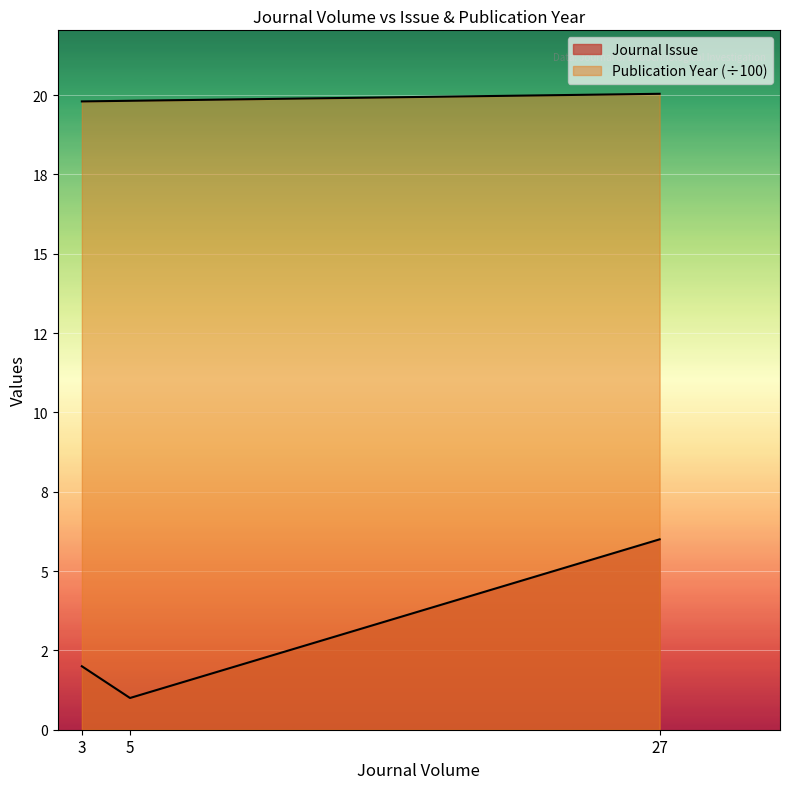

Where is Publication Year nearest to the value 19?

3